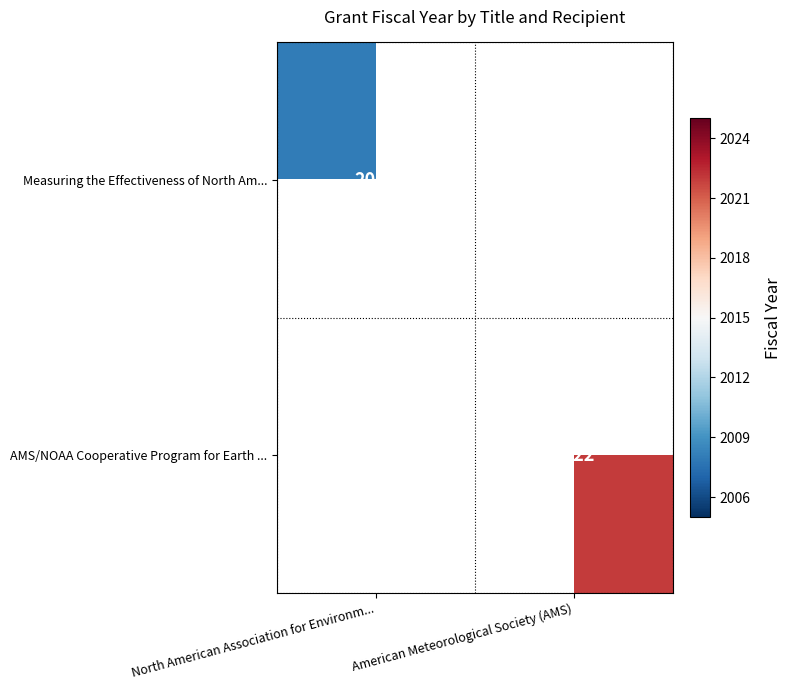

Is it true that Measuring the Effectiveness of North Am... equals 2008 at North American Association for Environm...?

True